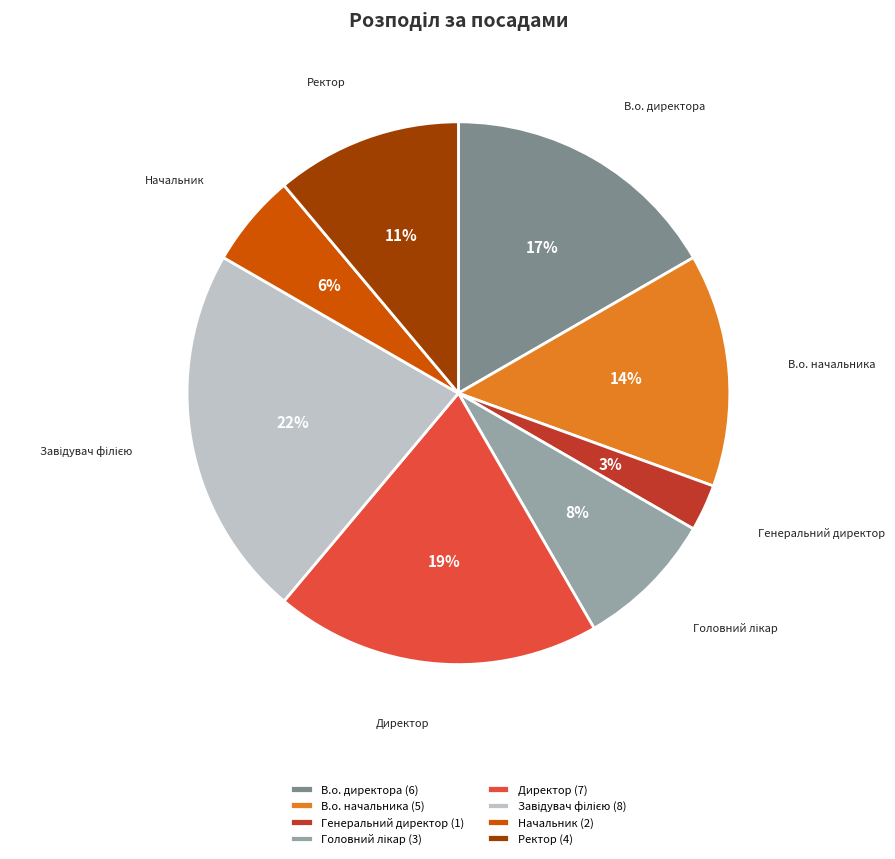

To the nearest percent, what is the difference between the largest and smallest slice percentages?

19%